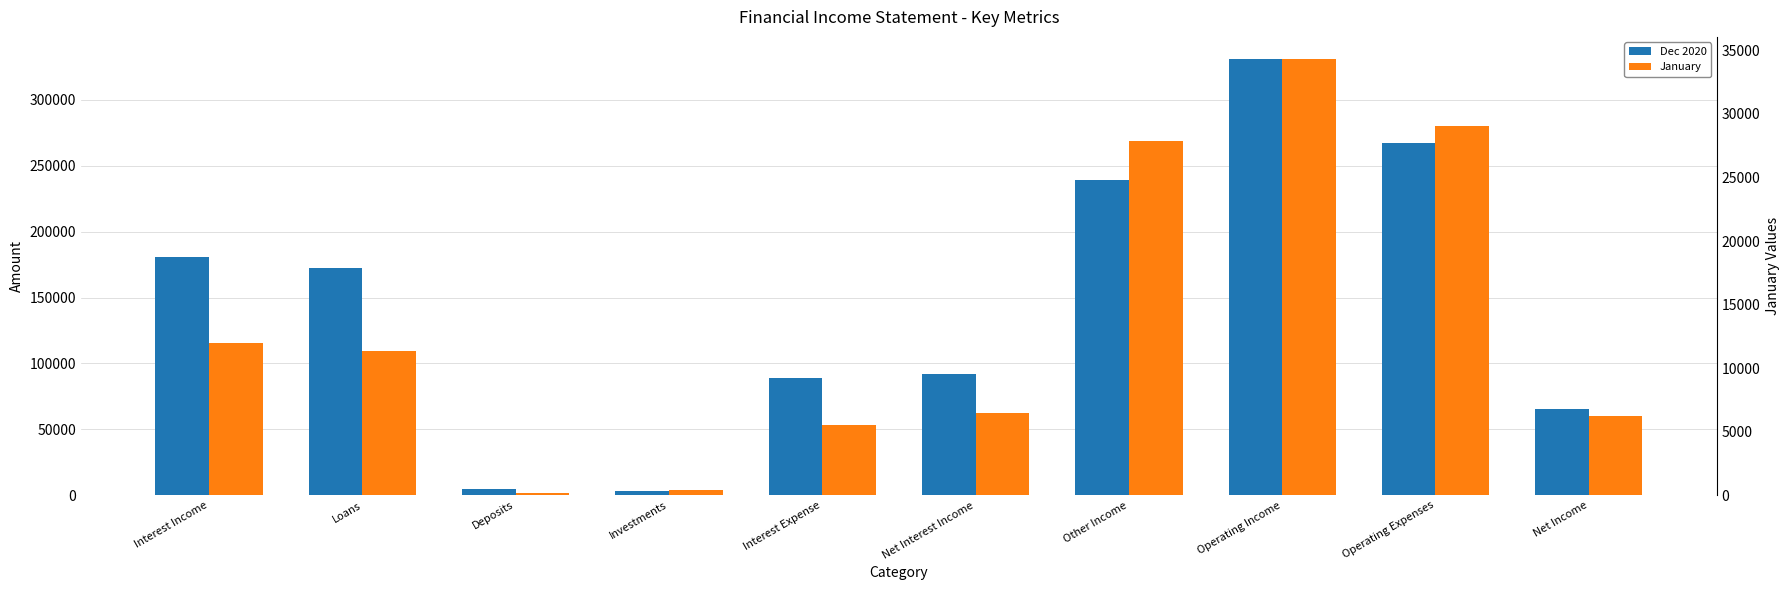

Is it true that Dec 2020 equals 92048.2 at Net Income?

False